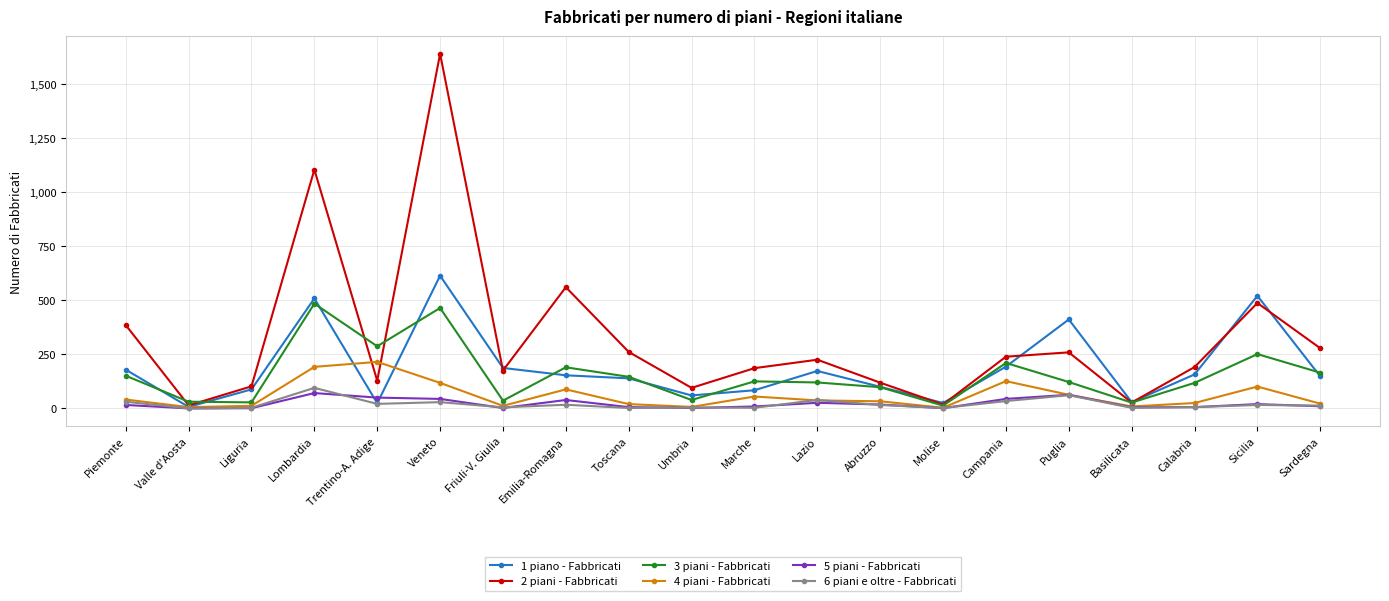

At how many categories does at least one series exceed 539?

3